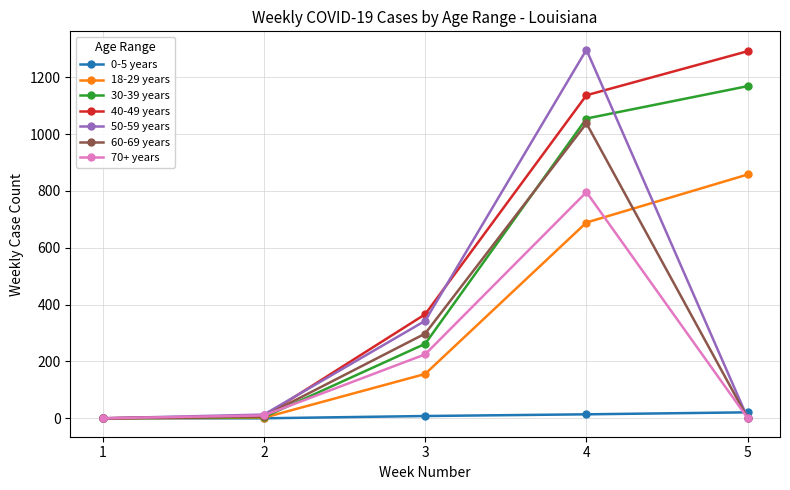

The value of 18-29 years at 5 is 177. True or false?

False